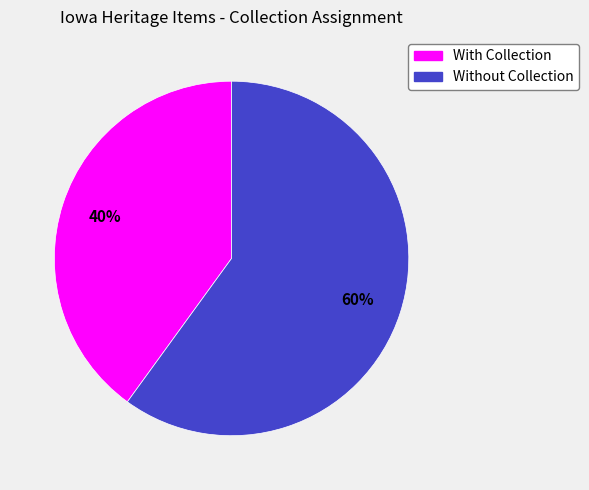

Do With Collection and Without Collection together represent more than half of the pie?

Yes